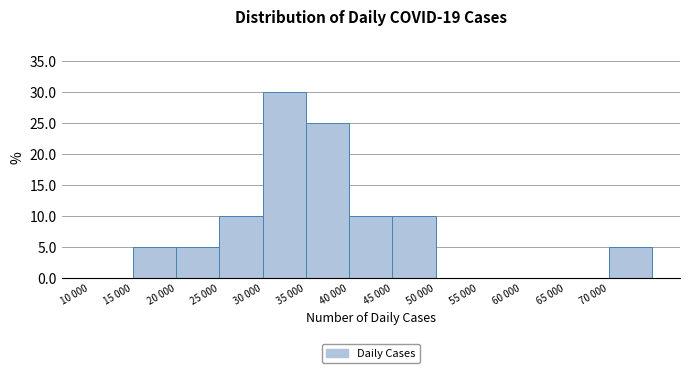

Reading left to right, what are all the values shown in this chart?

10 000=0	15 000=5	20 000=5	25 000=10	30 000=30	35 000=25	40 000=10	45 000=10	50 000=0	55 000=0	60 000=0	65 000=0	70 000=5